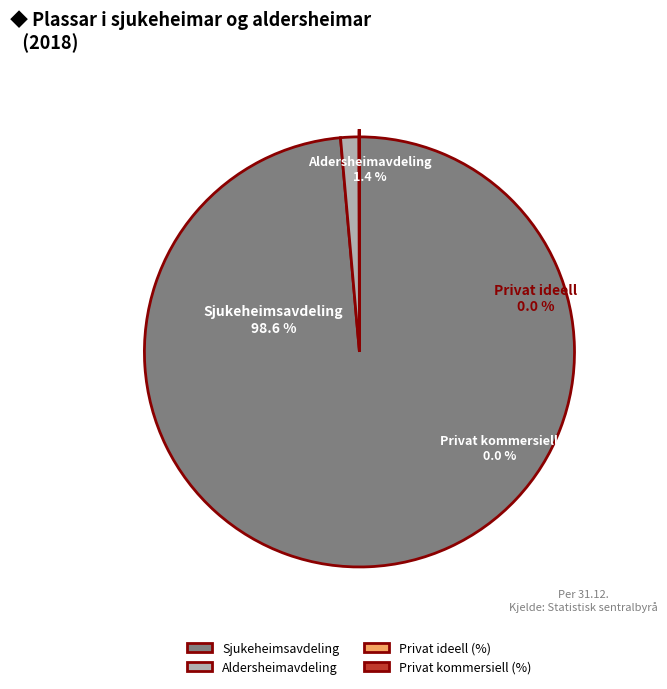

Count the number of slices in the pie.

4